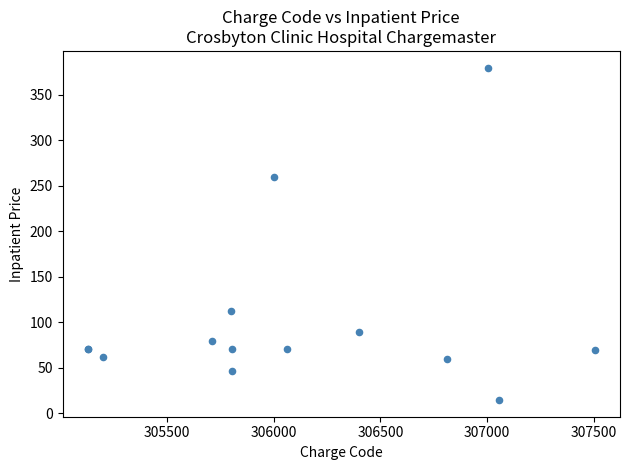

What Y value in the scatter plot is closest to 197?

260.0